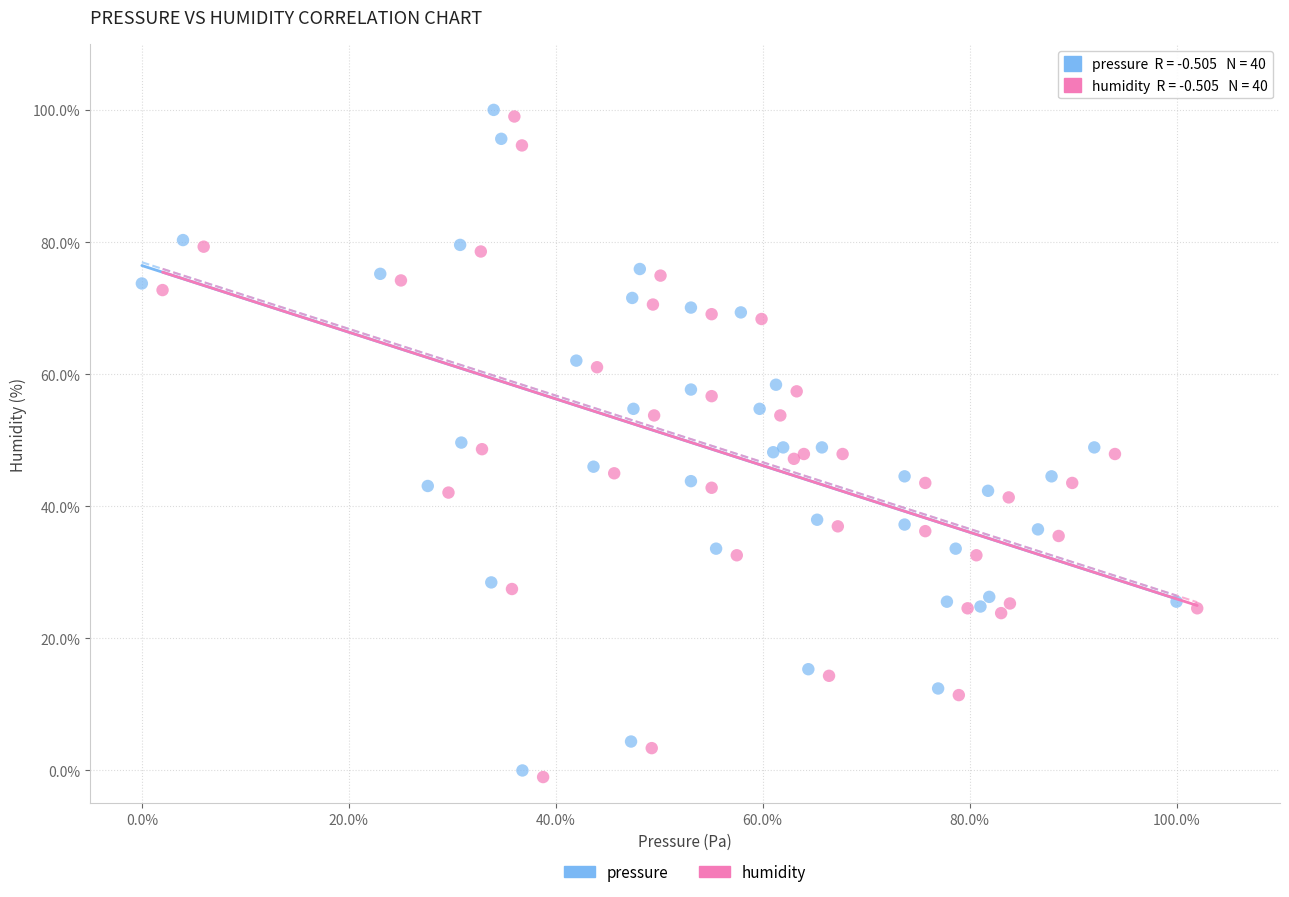

Which series contains the highest Y value?

pressure